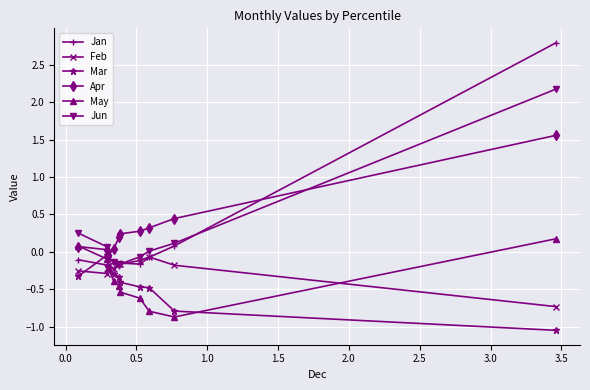

In May, how many points are lower than both neighbors (excluding endpoints)?

1